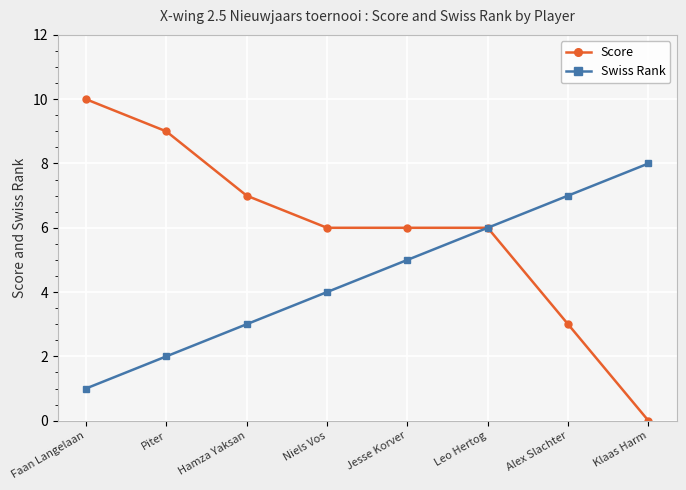

Is it true that Score equals 6 at Jesse Korver?

True